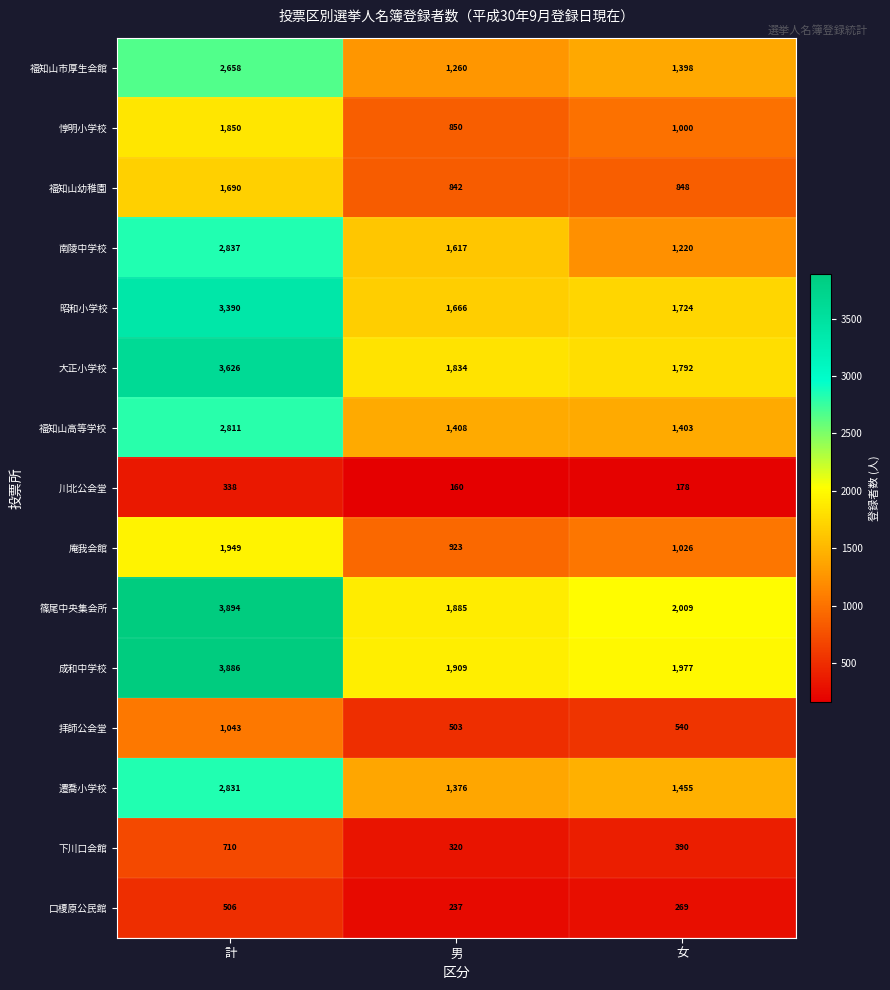

What value does the 川北公会堂 series have at 女, to the nearest 5?

180